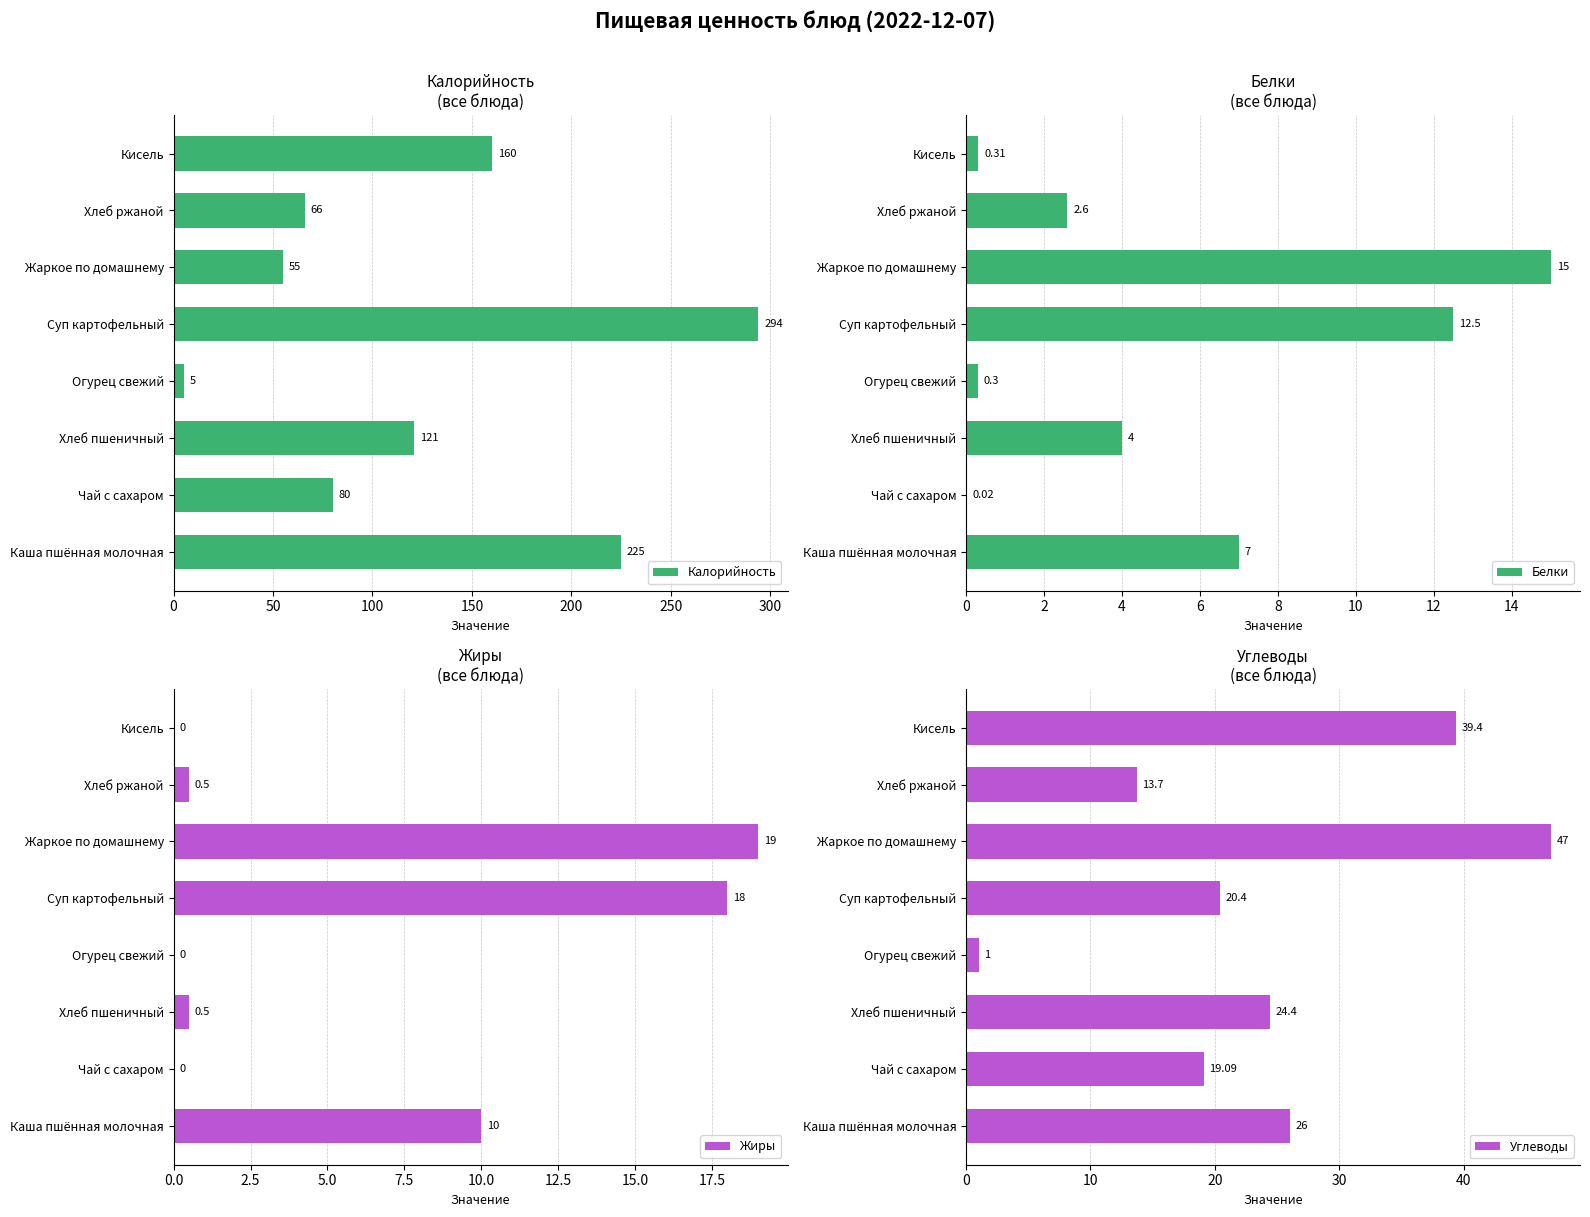

What is the value of the Жиры bar at the 3rd from the left?

0.5